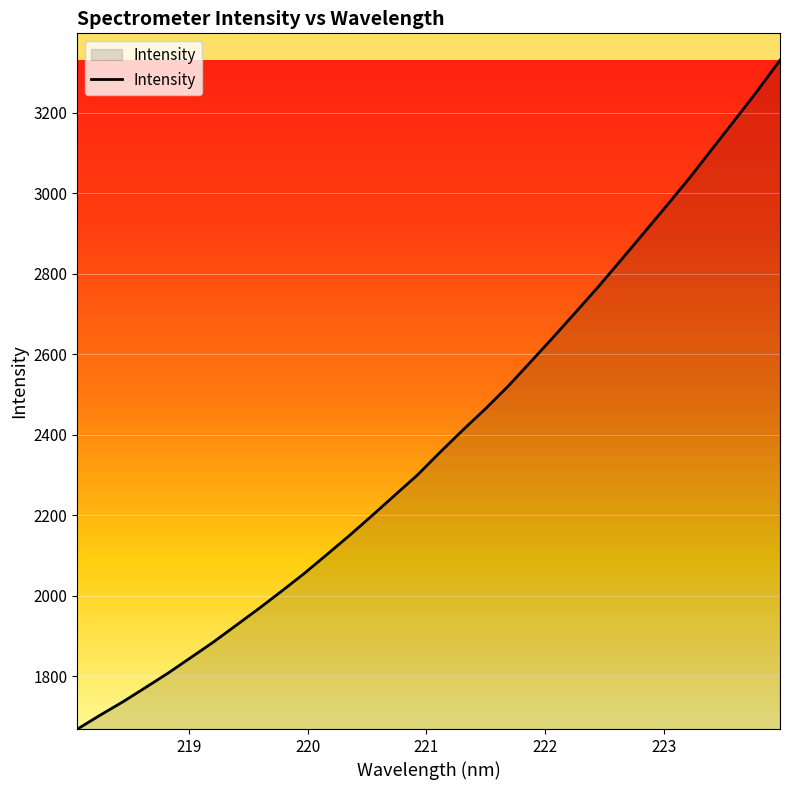

Count the number of data series in this chart.

1